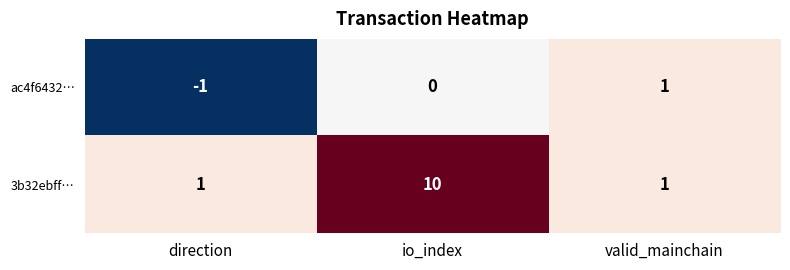

Which label corresponds to the smallest value in the chart?

direction